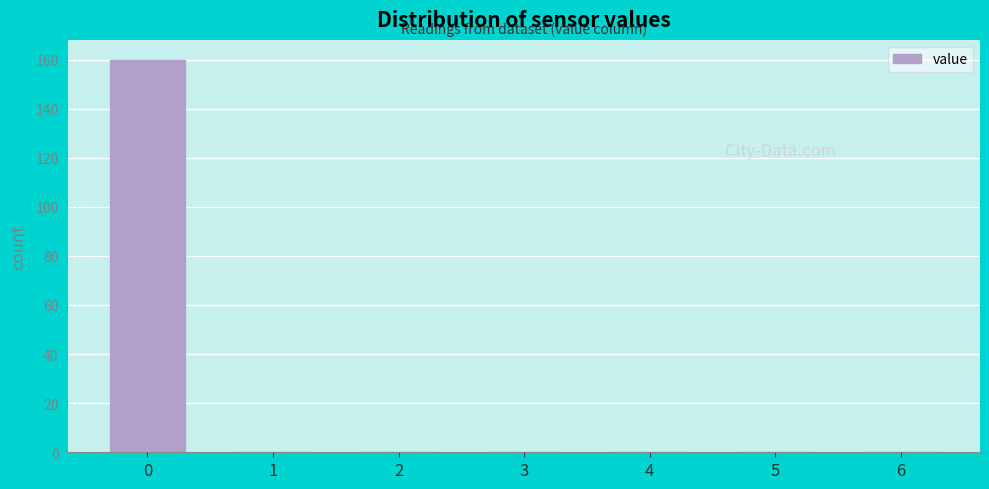

Reading left to right, transcribe all the data shown in this chart.

0=160	1=0	2=0	3=0	4=0	5=0	6=0